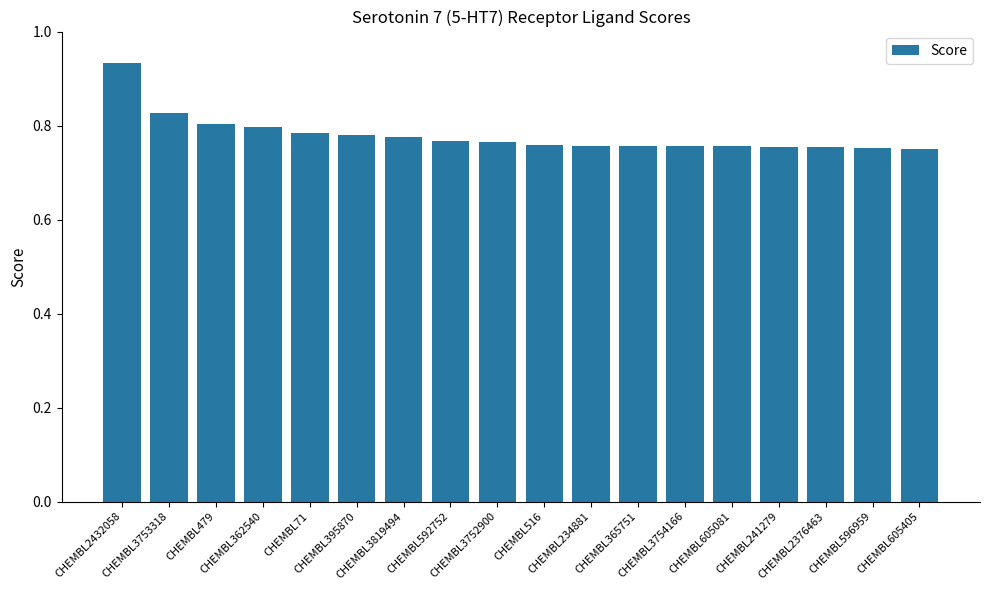

At which category does the chart reach its peak across all series?

CHEMBL2432058